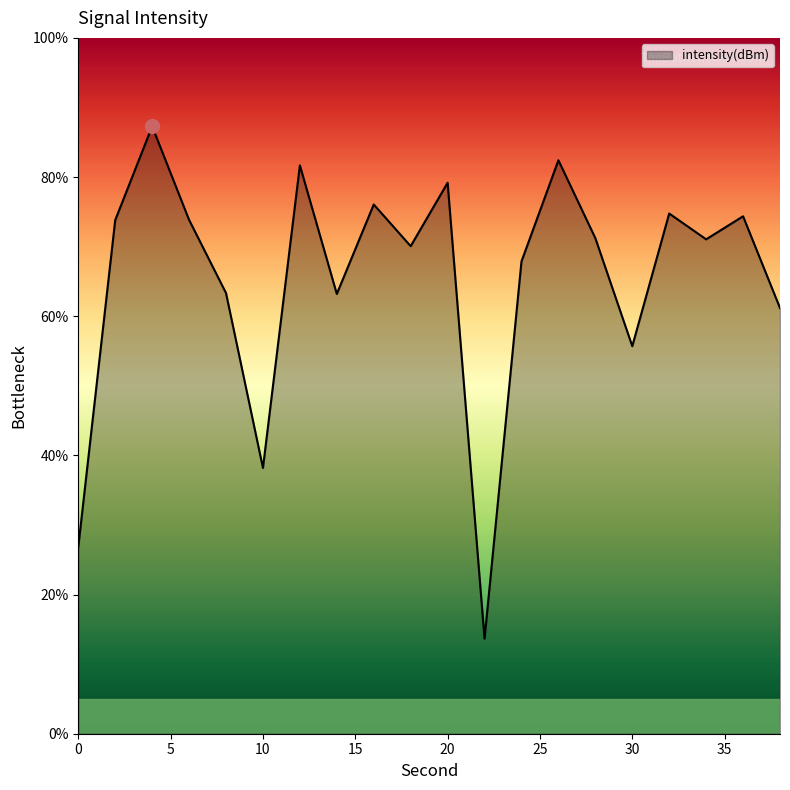

What is the difference between the maximum and minimum values?

73.6